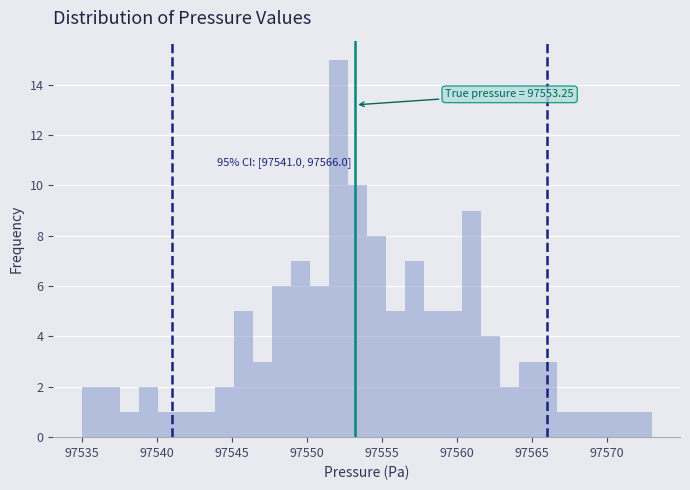

Read against the x-axis, roughly where is the centre of the tallest bar?

97552.0